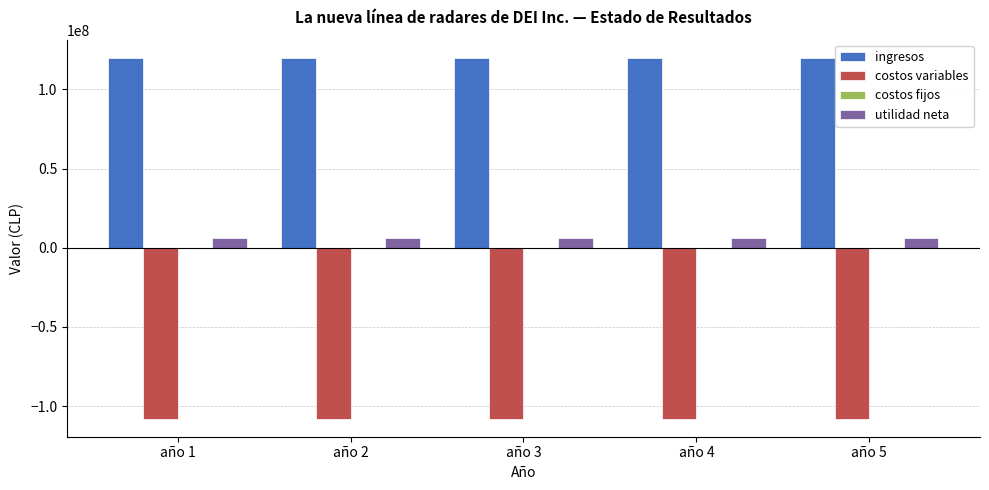

Are the bars horizontal?

No